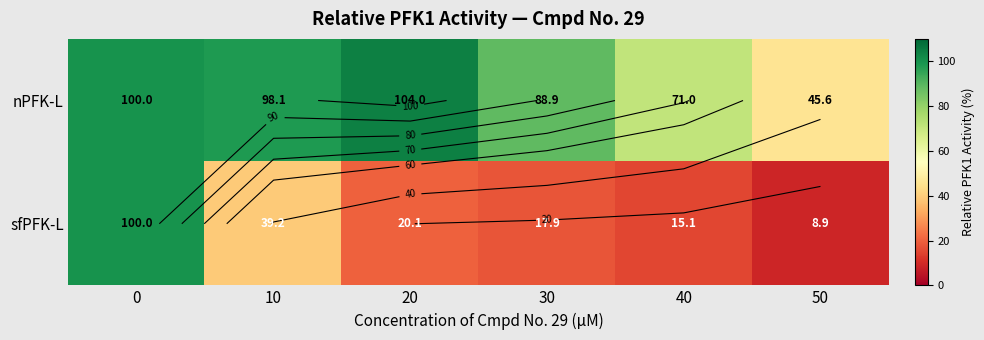

Which series has the widest spread of values?

sfPFK-L